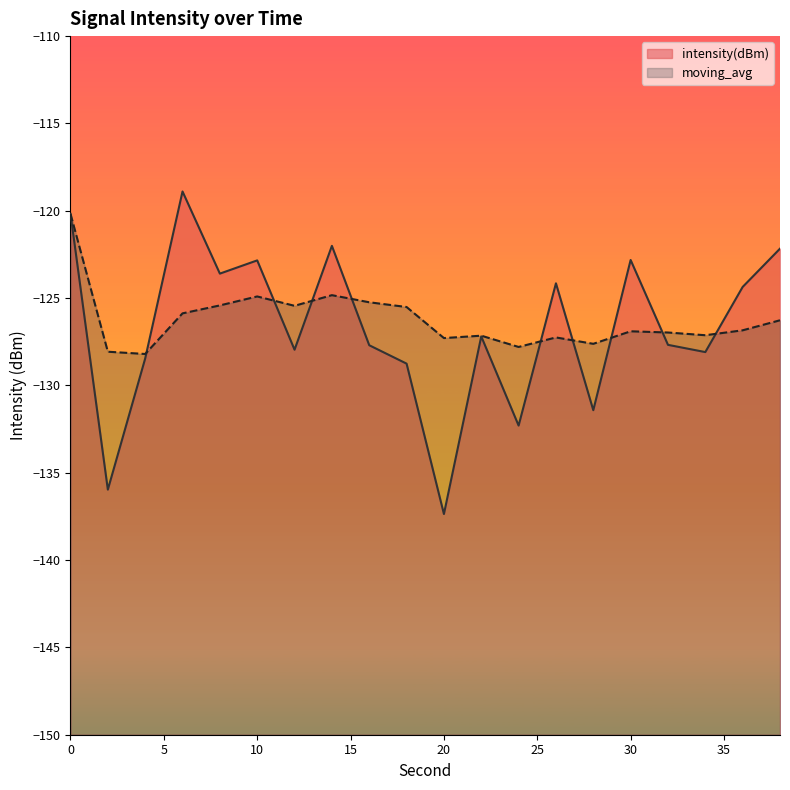

How many intersections are there between intensity(dBm) and moving_avg?

9